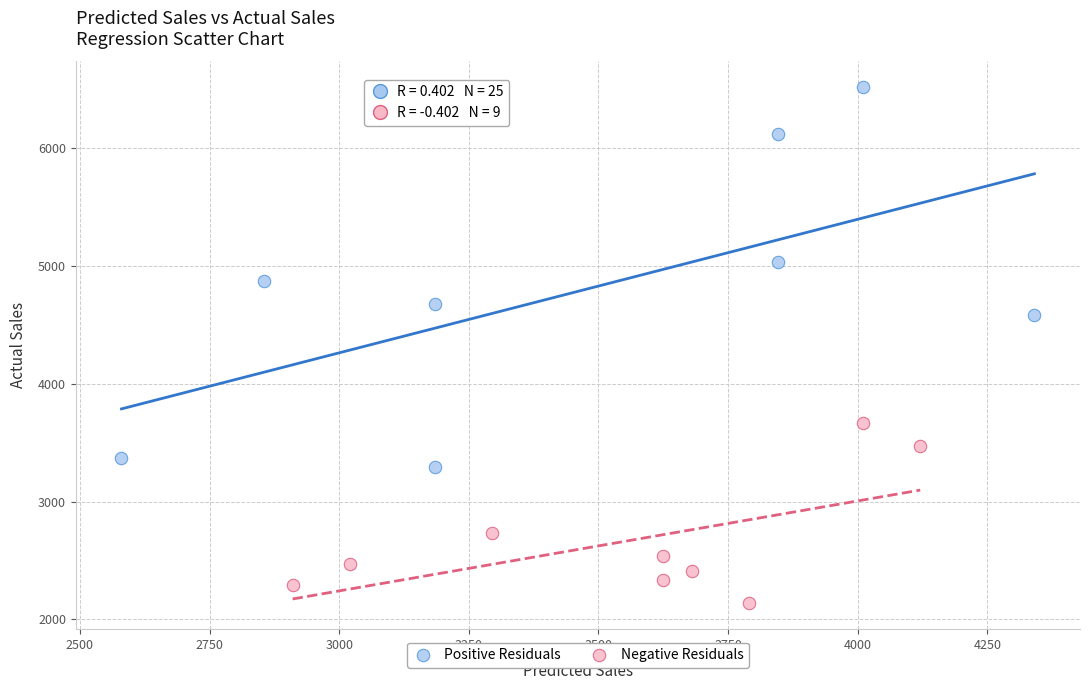

Which series has the widest spread of Y values?

Positive Residuals